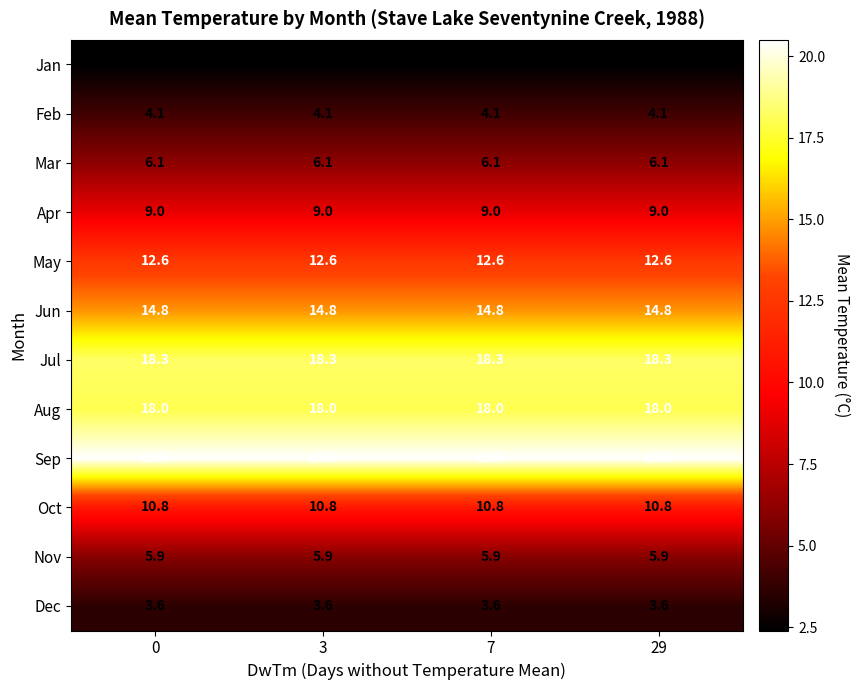

What is the spread (max minus min) of values at 3?

18.1